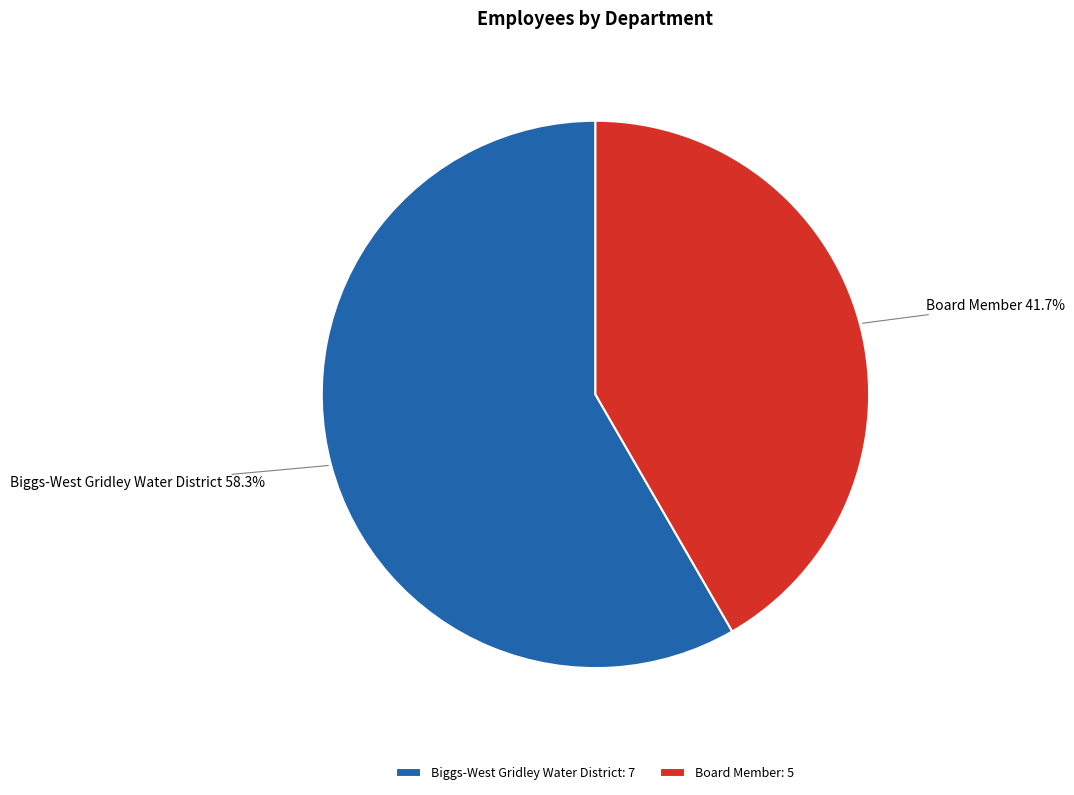

To the nearest percent, what is the combined percentage of Board Member and Biggs-West Gridley Water District?

100%